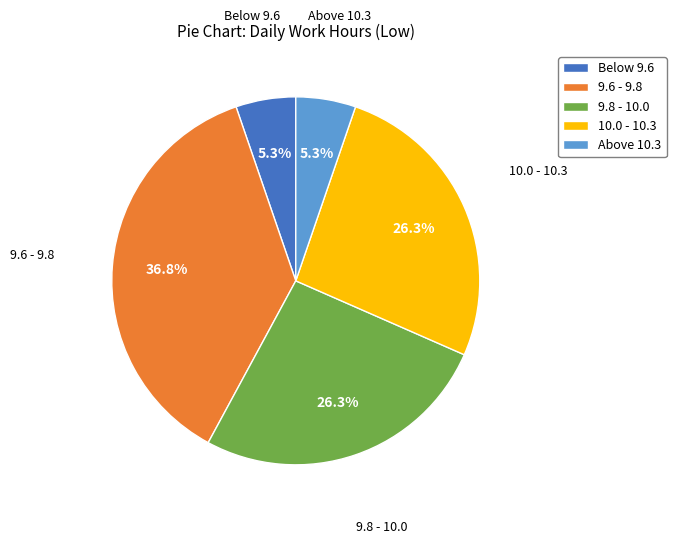

Does any single category account for the majority?

No